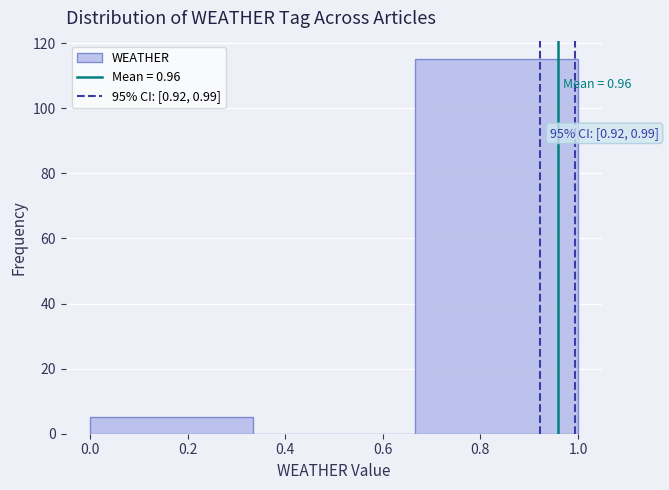

Over which range of the x-axis is the bar tallest?

0.66 to 1.00